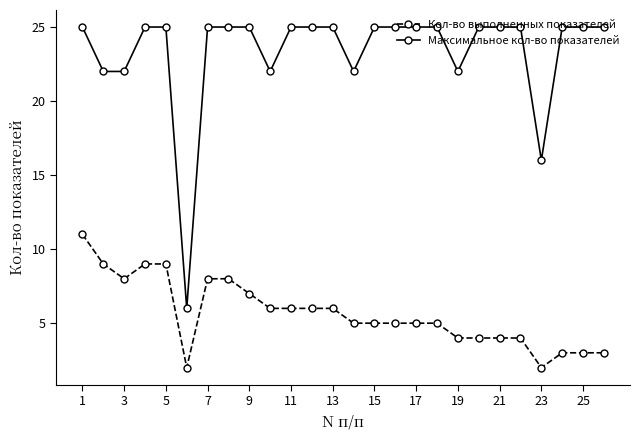

What is the value of the Максимальное кол-во показателей point at the 1st from the left?

25